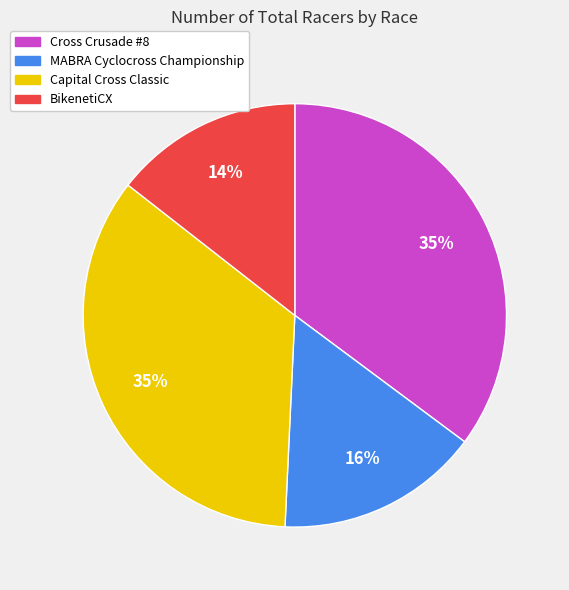

How many slices are in this pie chart?

4